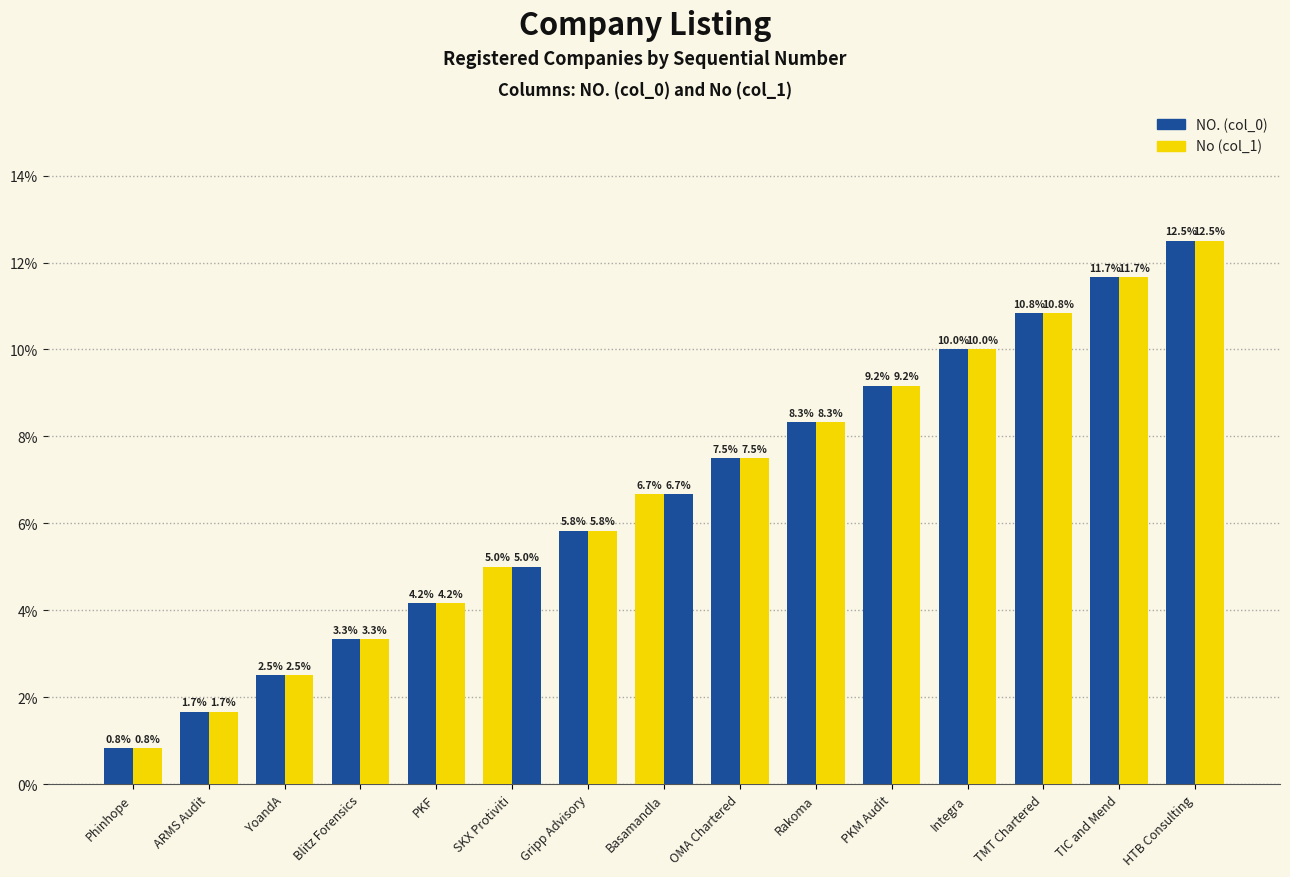

Which series has the largest range (max minus min)?

NO. (col_0)